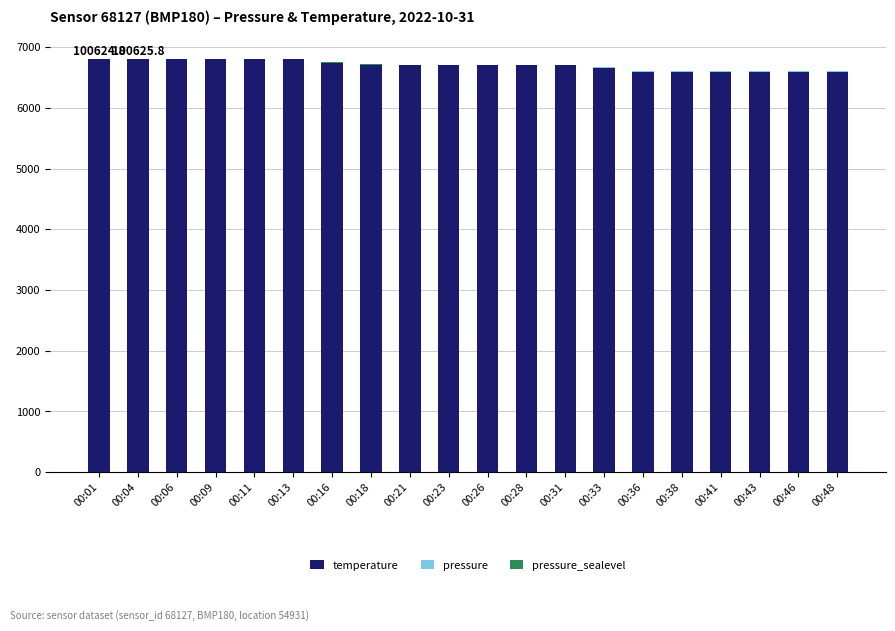

The value of temperature at 00:48 is 9981.1. True or false?

False